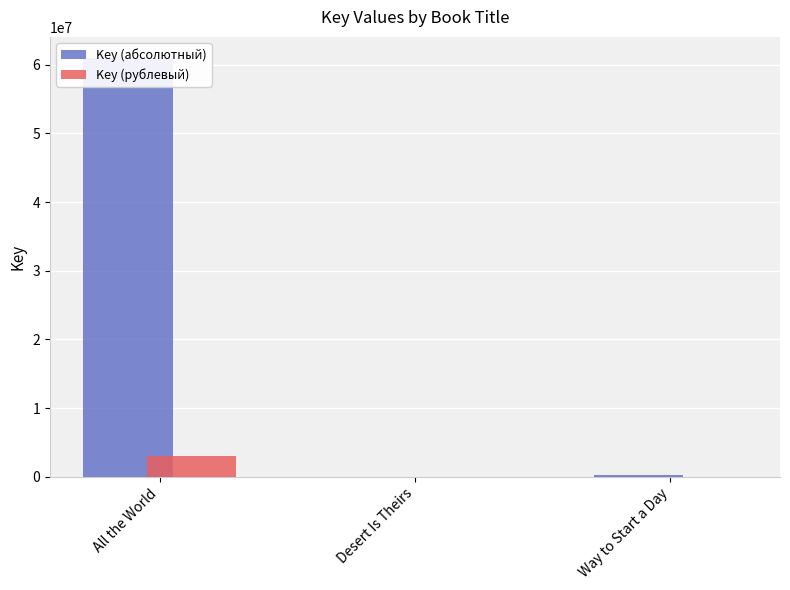

What is the average value of the Key (абсолютный) series?

20444177.7